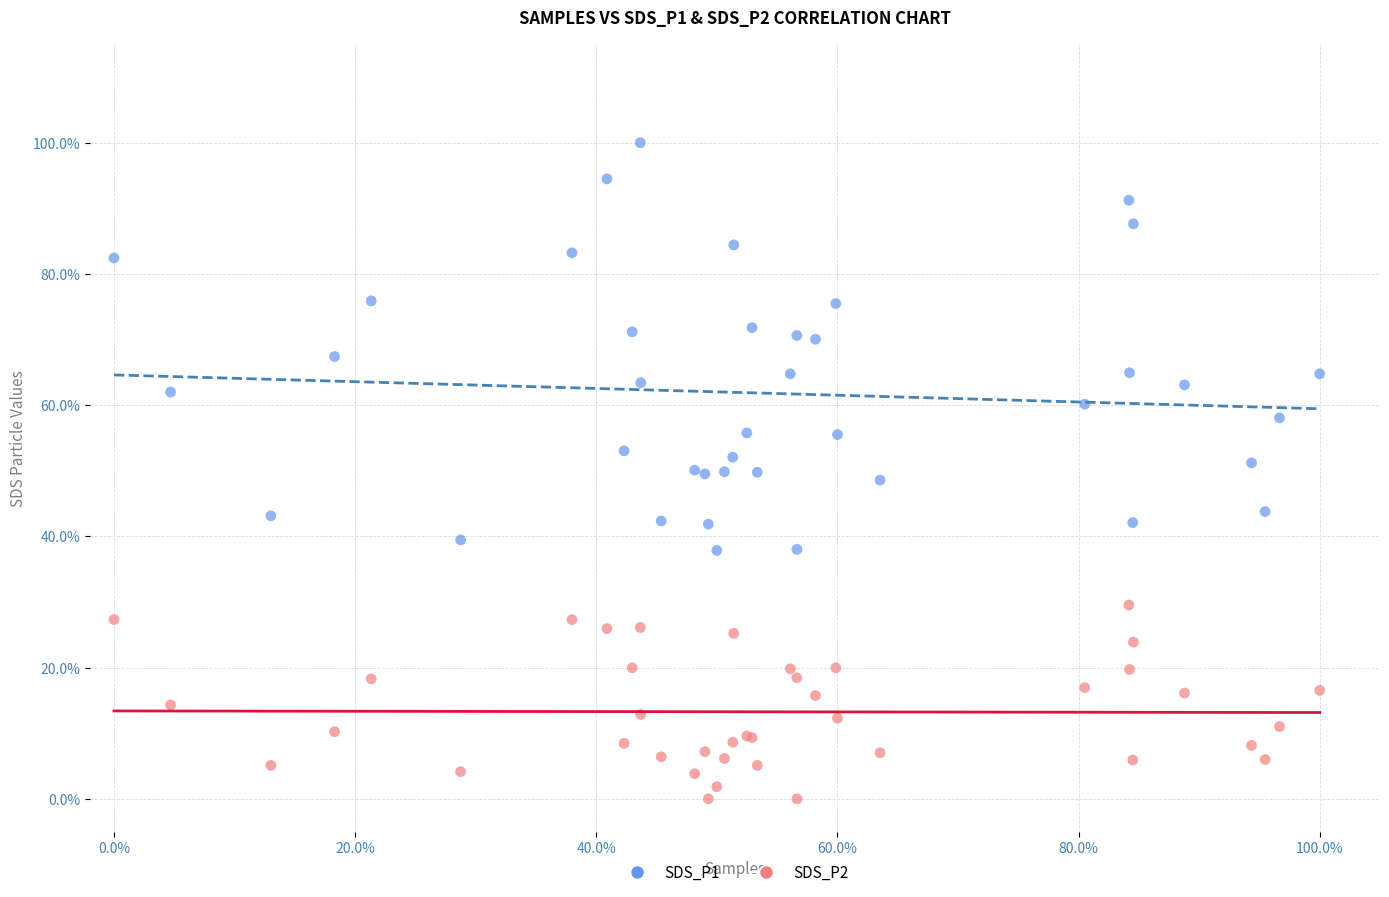

What are all the series names shown in the legend?

SDS_P1, SDS_P2